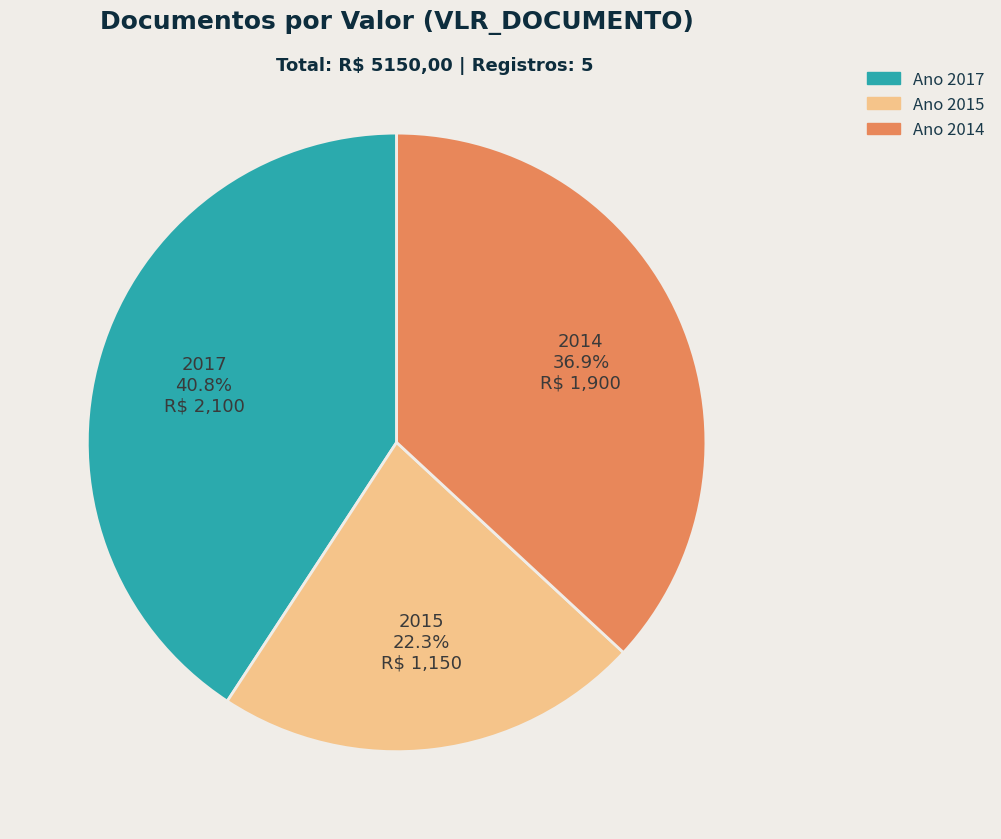

How many segments does this pie chart have?

3